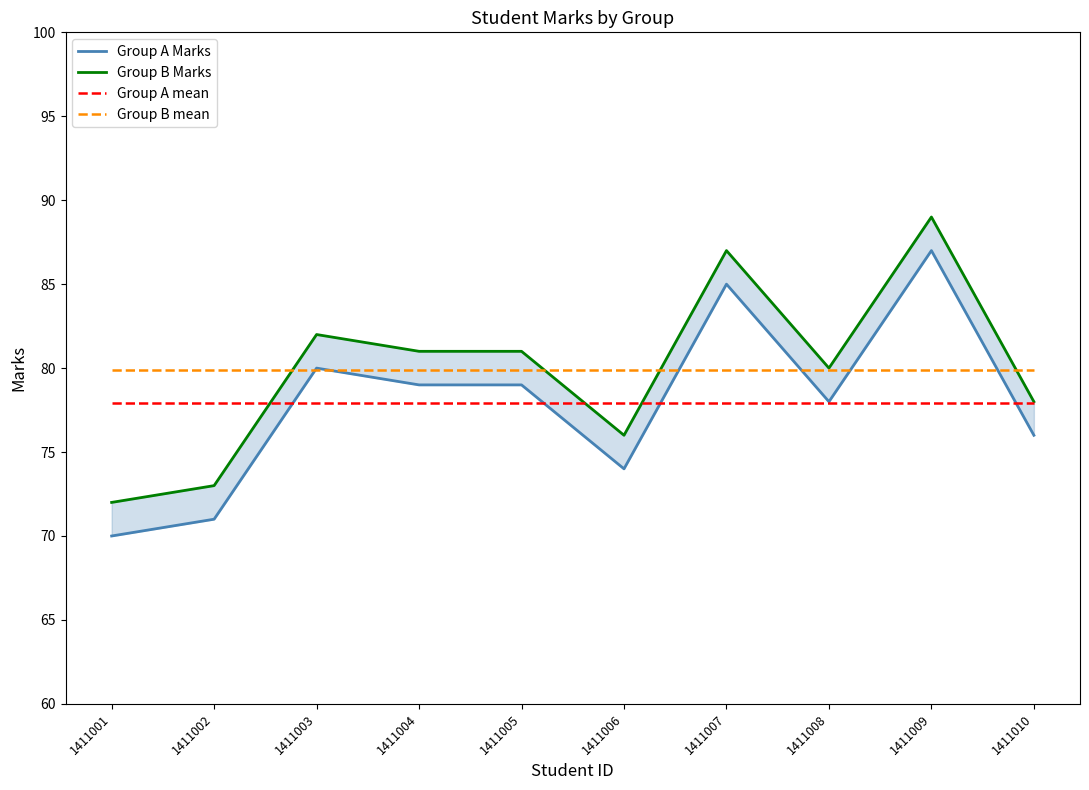

Between 1411006 and 1411009, which series saw the biggest shift?

Group A Marks